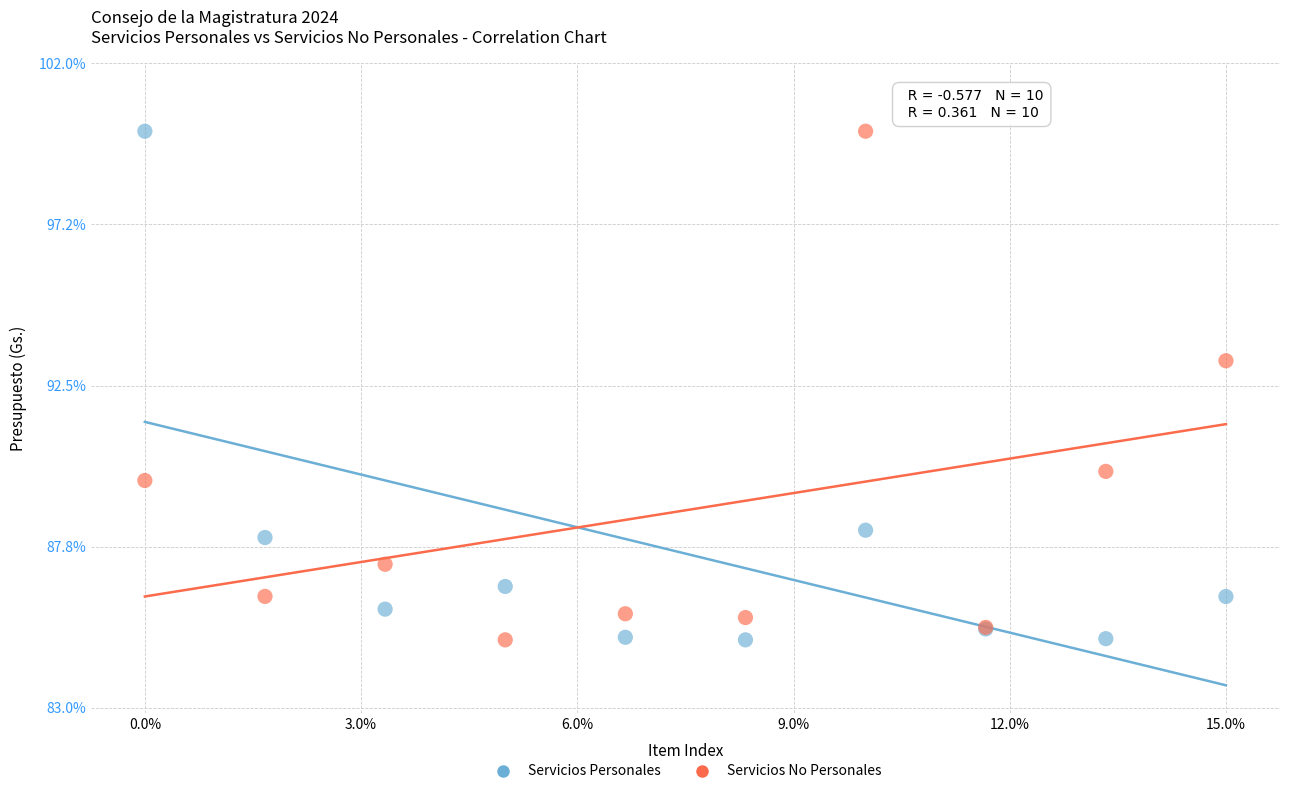

In the Servicios Personales series, what Y value is closest to 92?

88.2